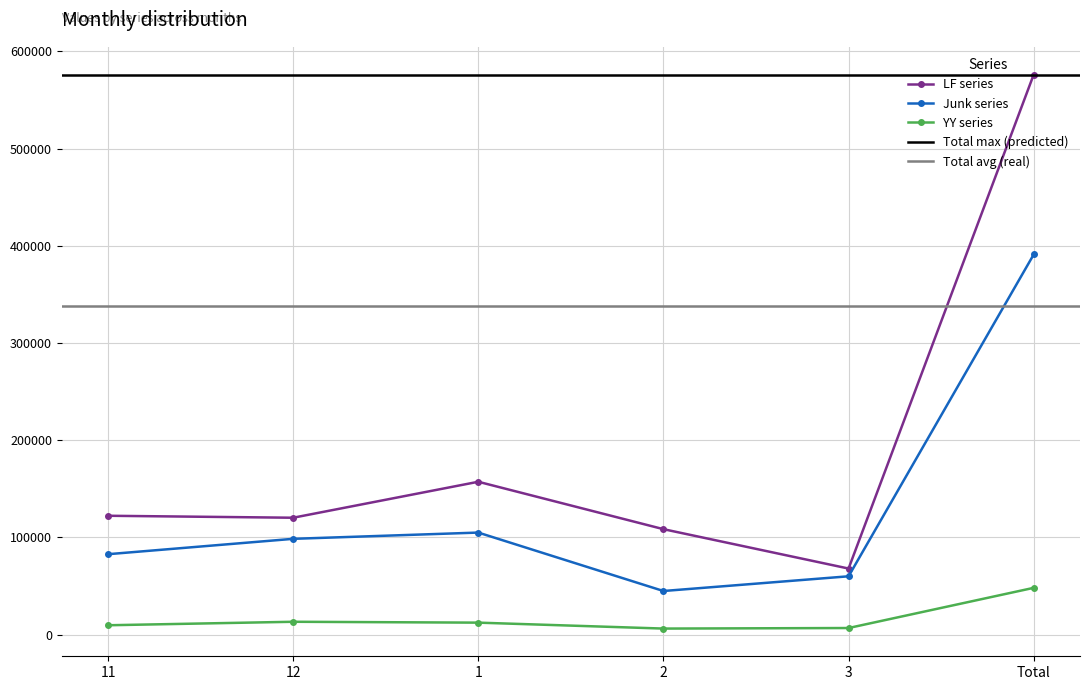

At how many categories does at least one series exceed 74479?

5